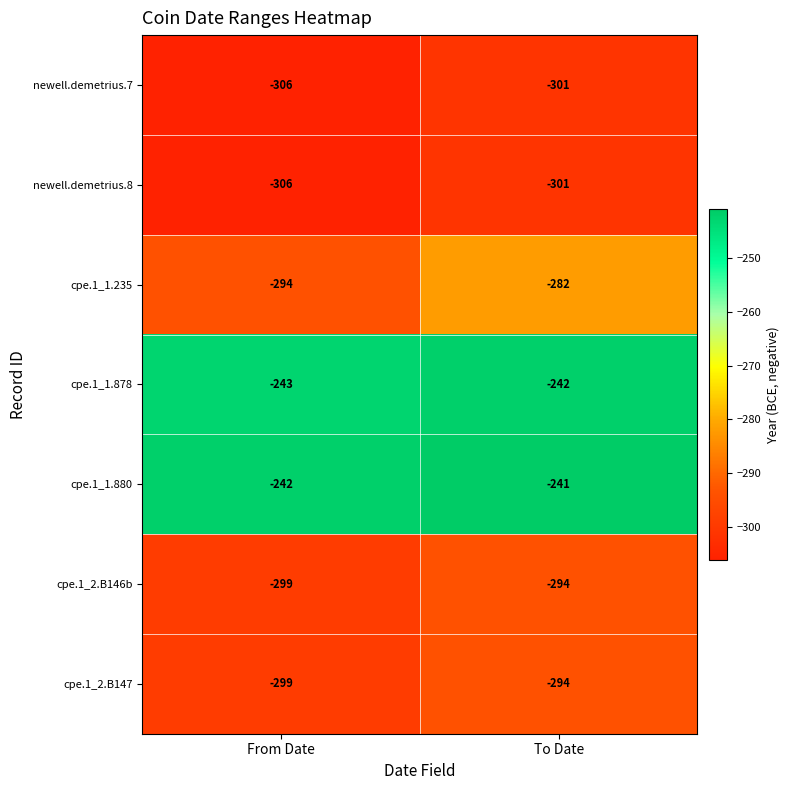

The value of newell.demetrius.8 at From Date is -86. True or false?

False